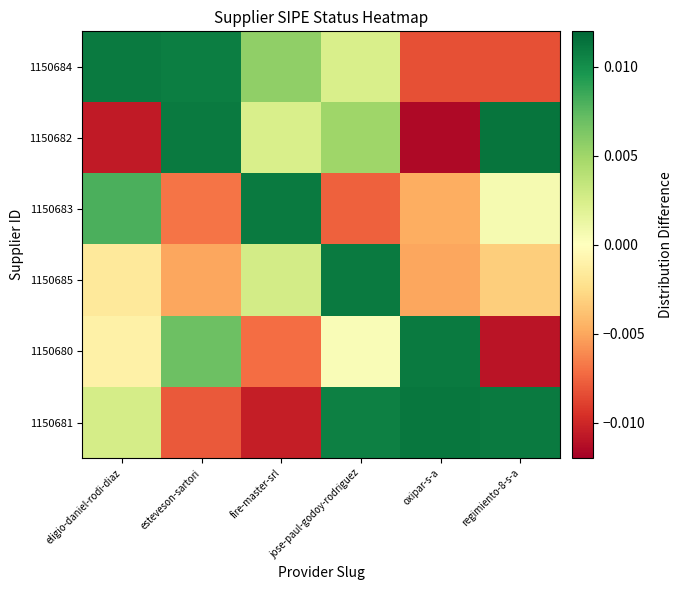

Count the number of data series in this chart.

6